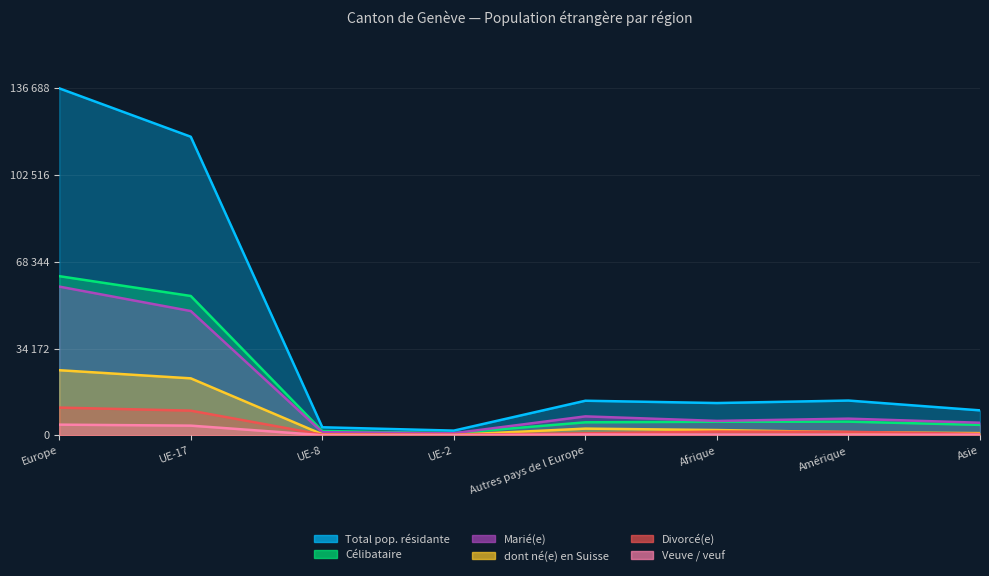

True or false: Marié(e) and Célibataire intersect in this chart.

True